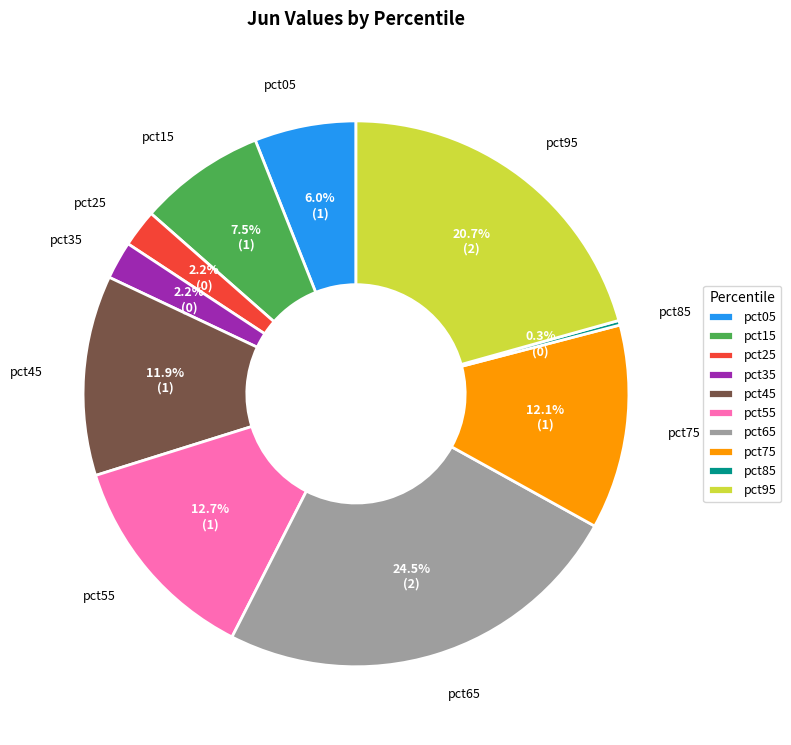

Which slice is the largest?

pct65